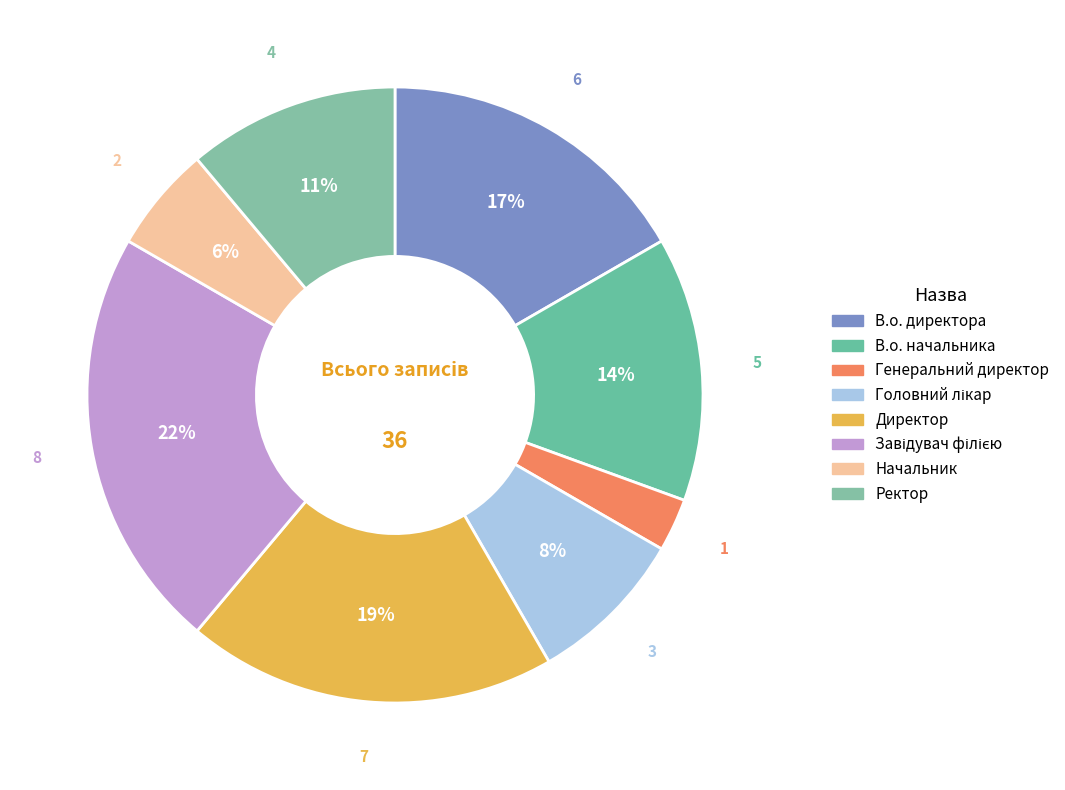

To the nearest percent, what is the average slice percentage?

12%